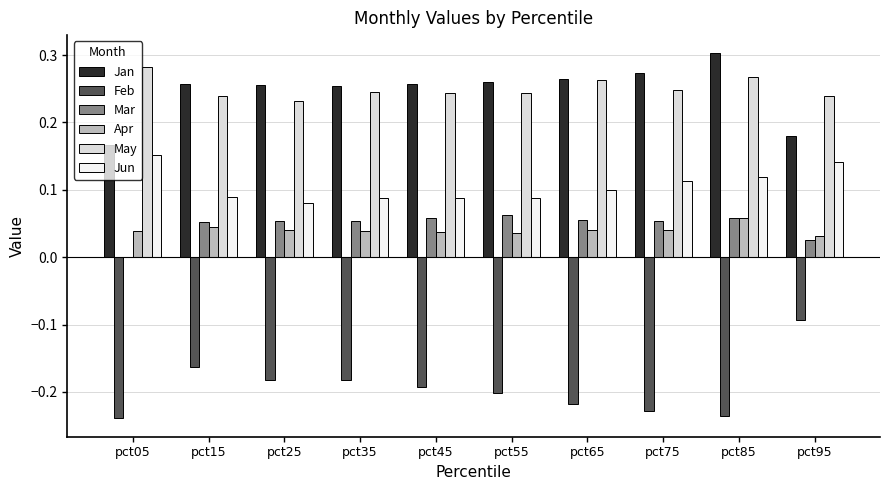

At which label does Apr reach its peak?

pct85